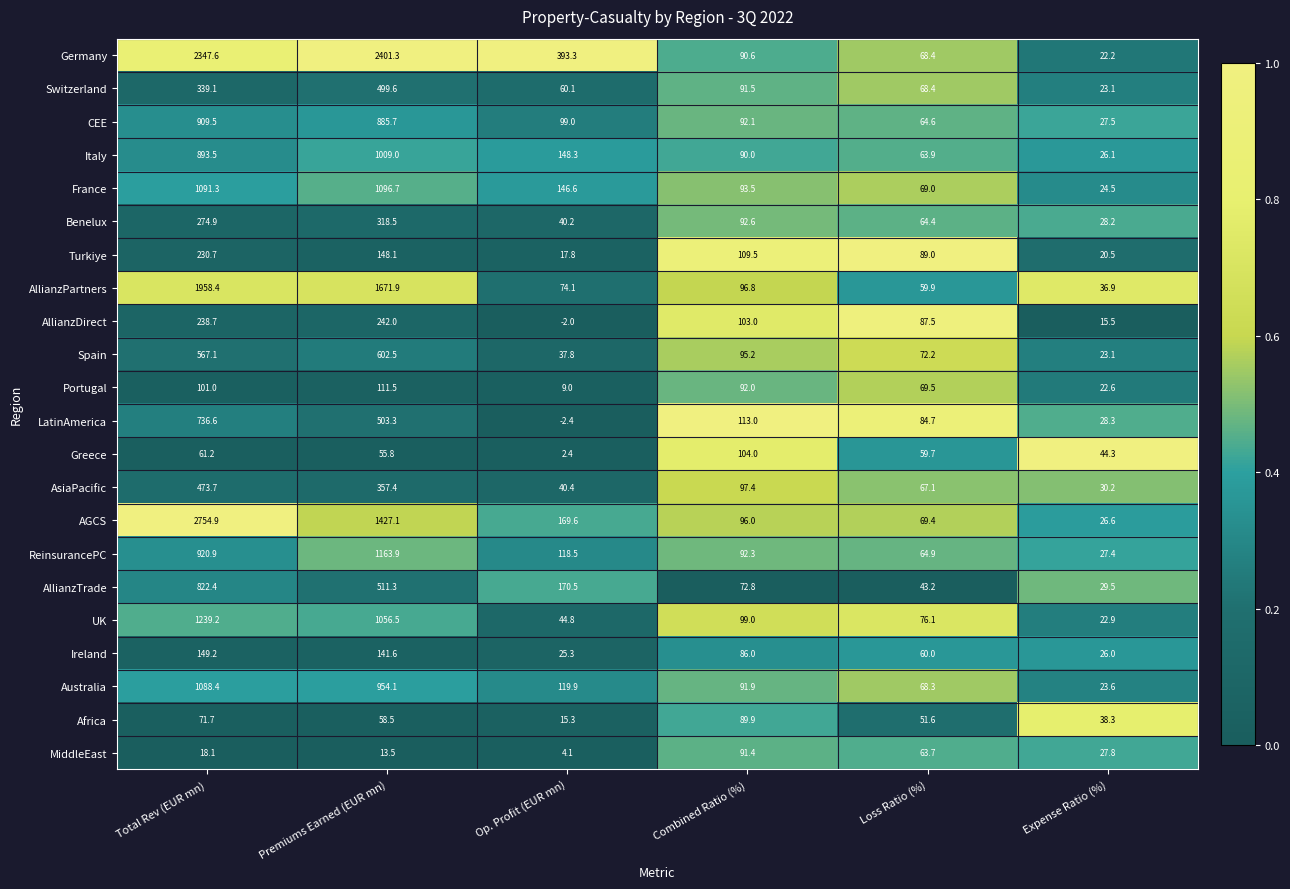

The AllianzTrade series shows 8.3 at Expense Ratio (%). True or false?

False